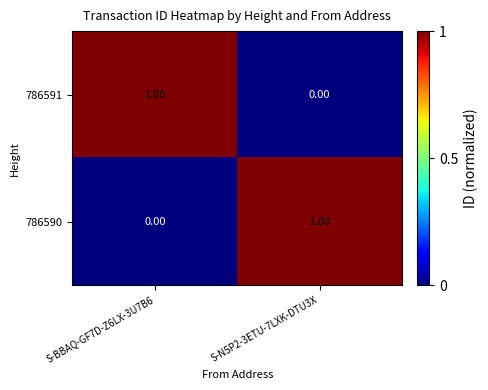

How many series are shown in this chart?

2